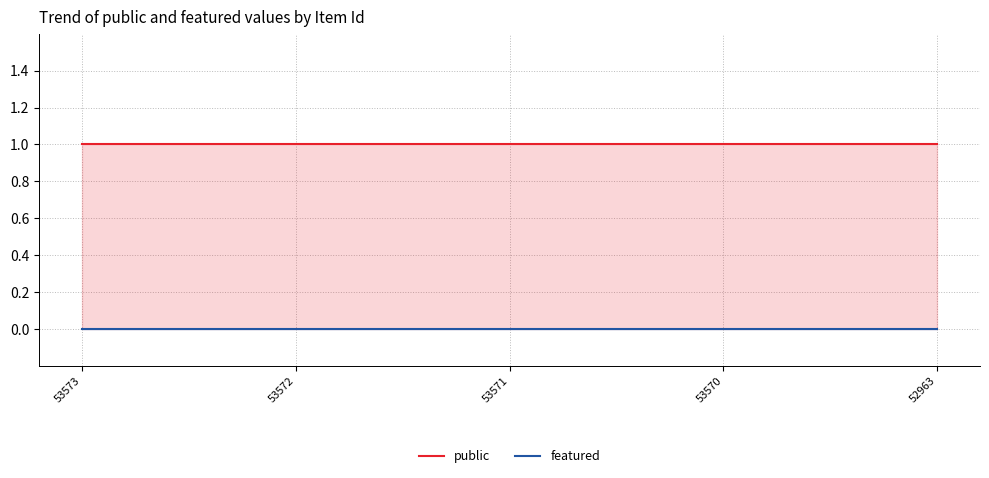

True or false: public has a value of 1 at 53573.

True